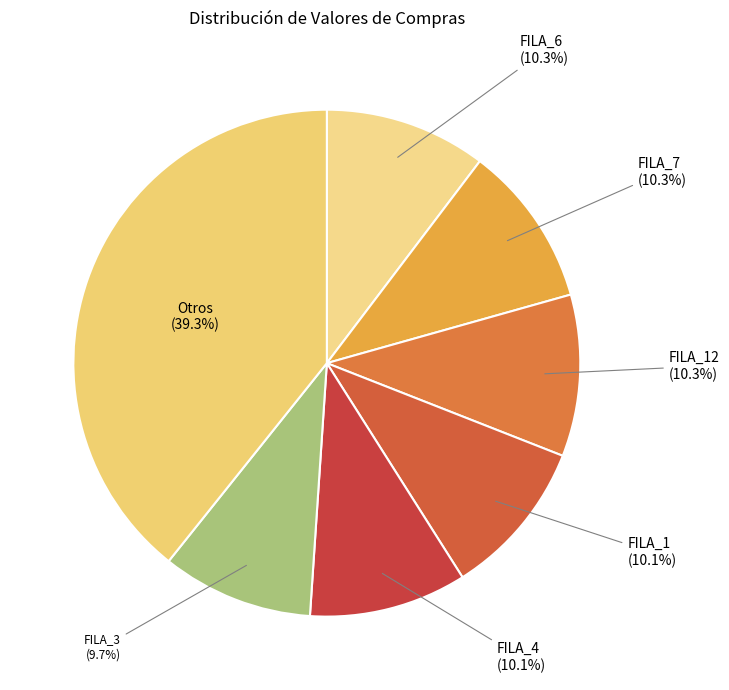

Count the number of slices in the pie.

7